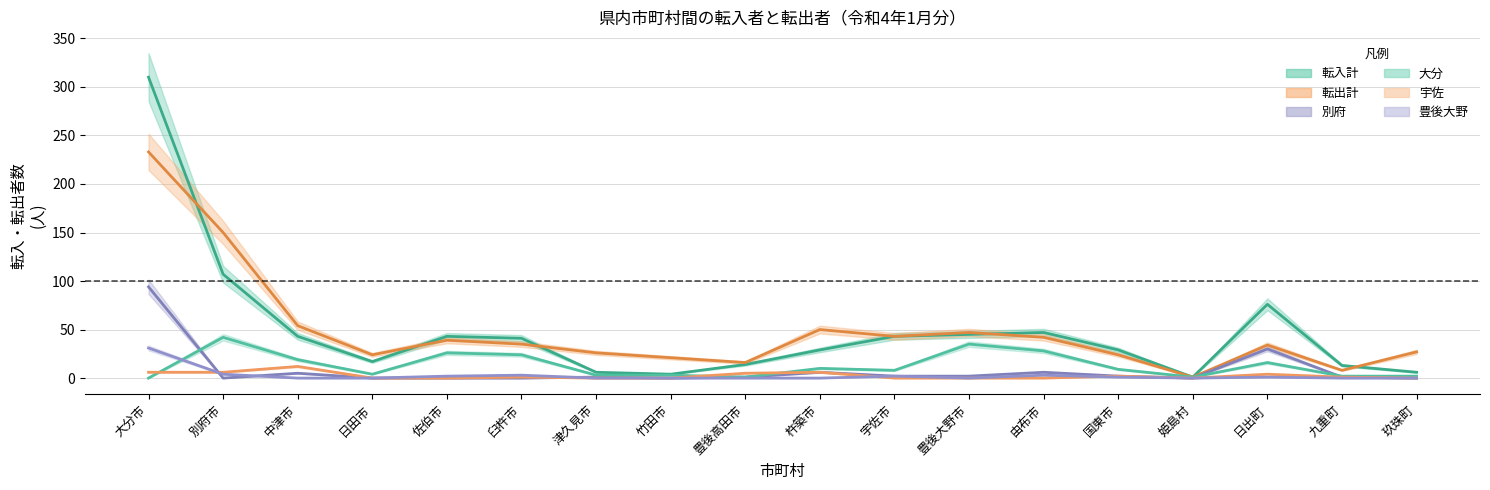

Is it true that 転入計 equals 41 at 臼杵市?

True